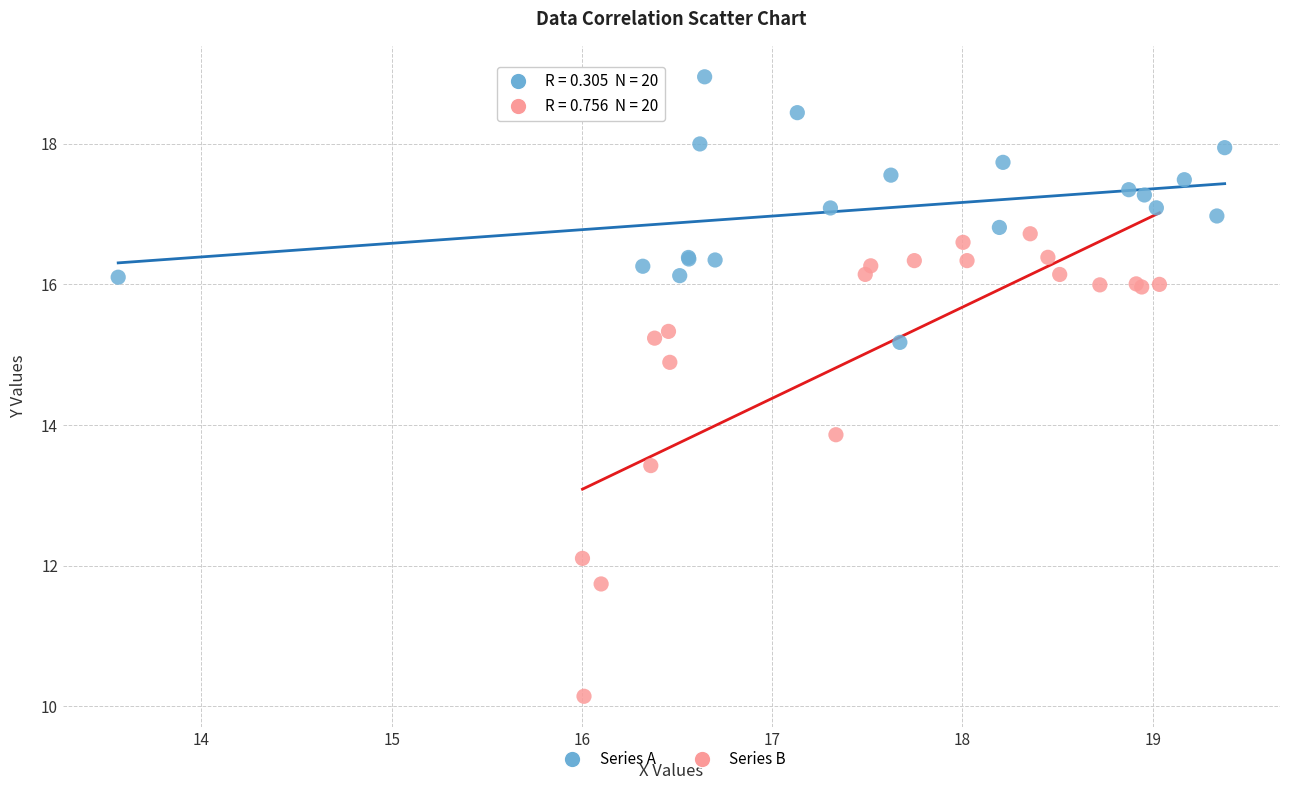

Which series contains the highest Y value?

Series A